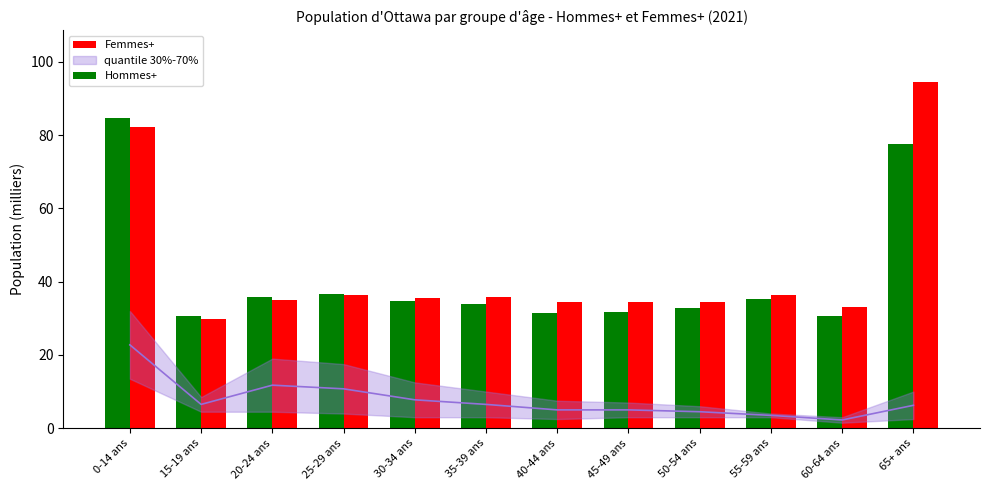

What is the smallest value displayed?

29.7